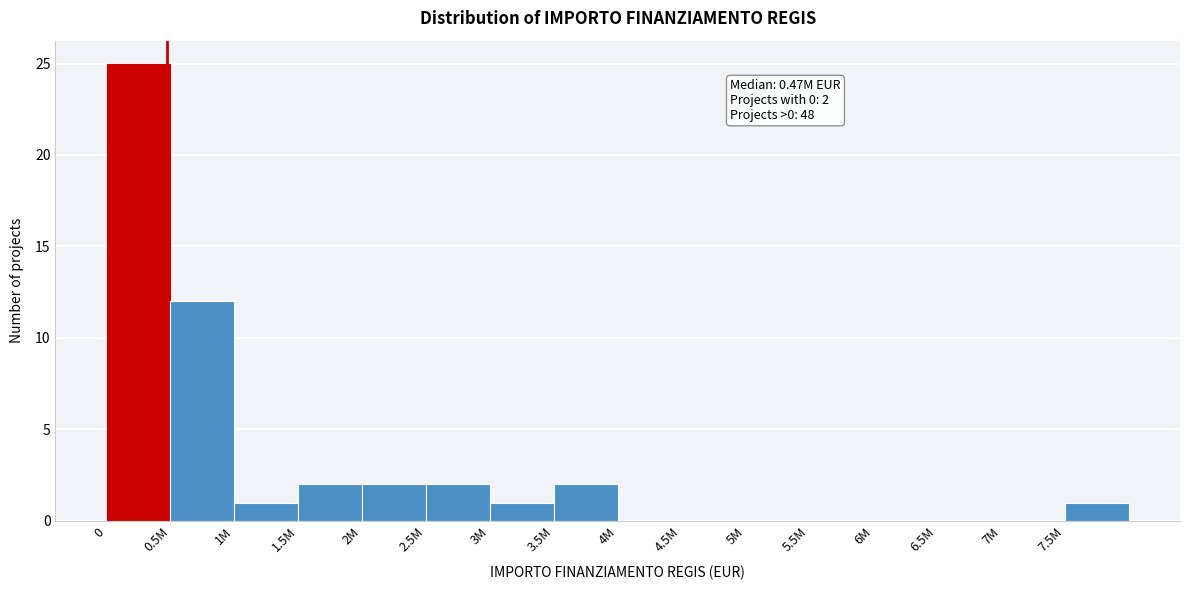

Reading right to left, list all the values displayed in this chart.

7.5M=1	7M=0	6.5M=0	6M=0	5.5M=0	5M=0	4.5M=0	4M=0	3.5M=2	3M=1	2.5M=2	2M=2	1.5M=2	1M=1	0.5M=12	0=25